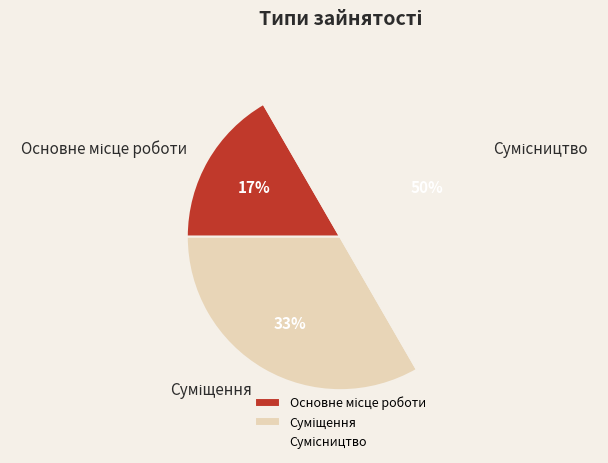

To the nearest percent, what is the average slice percentage?

33%